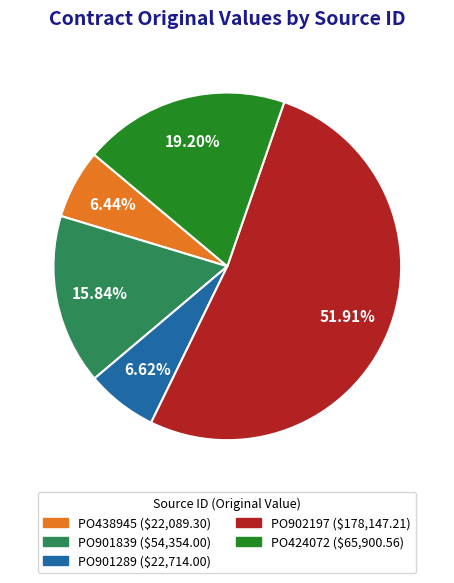

Which has a higher value, PO424072 or PO902197?

PO902197